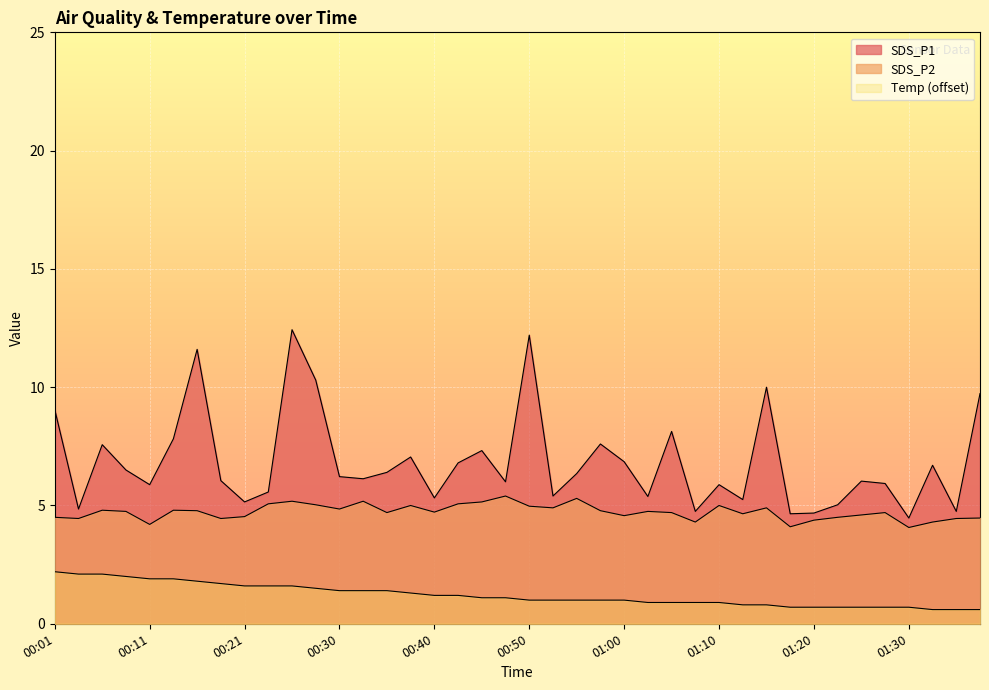

Where is the first local minimum for SDS_P2?

00:03